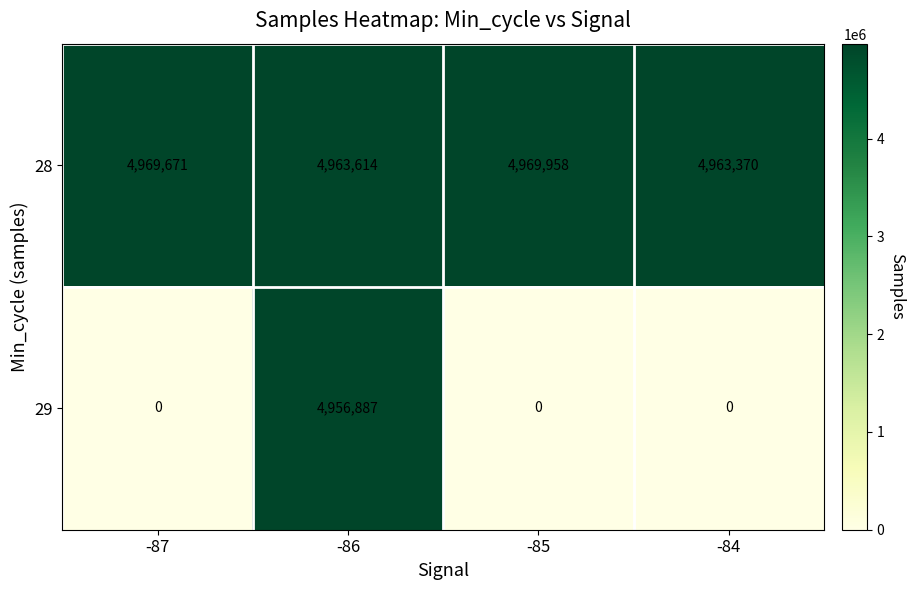

The value of 29 at -84 is 0. True or false?

True